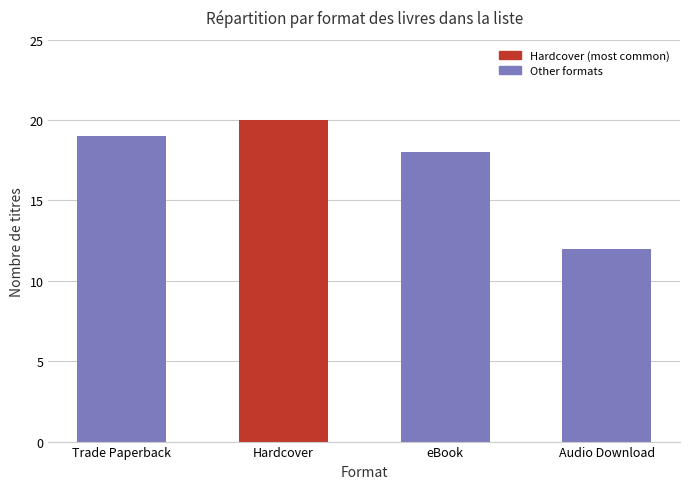

At which label is the value closest to 16?

eBook